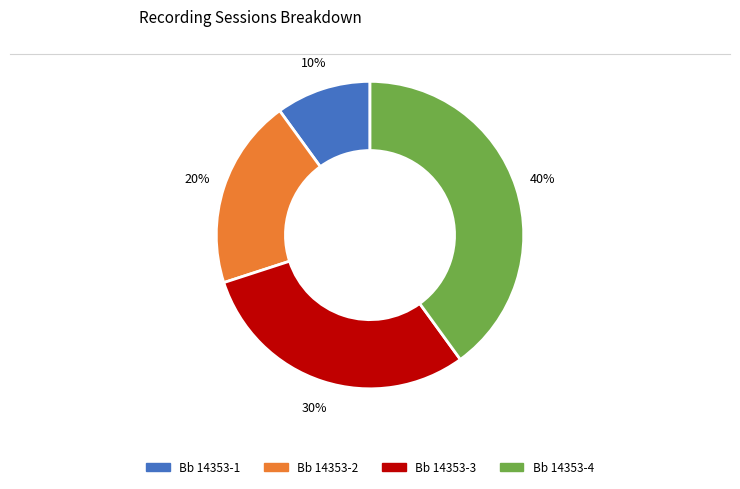

To the nearest percent, what is the difference between the largest and smallest slice percentages?

30%